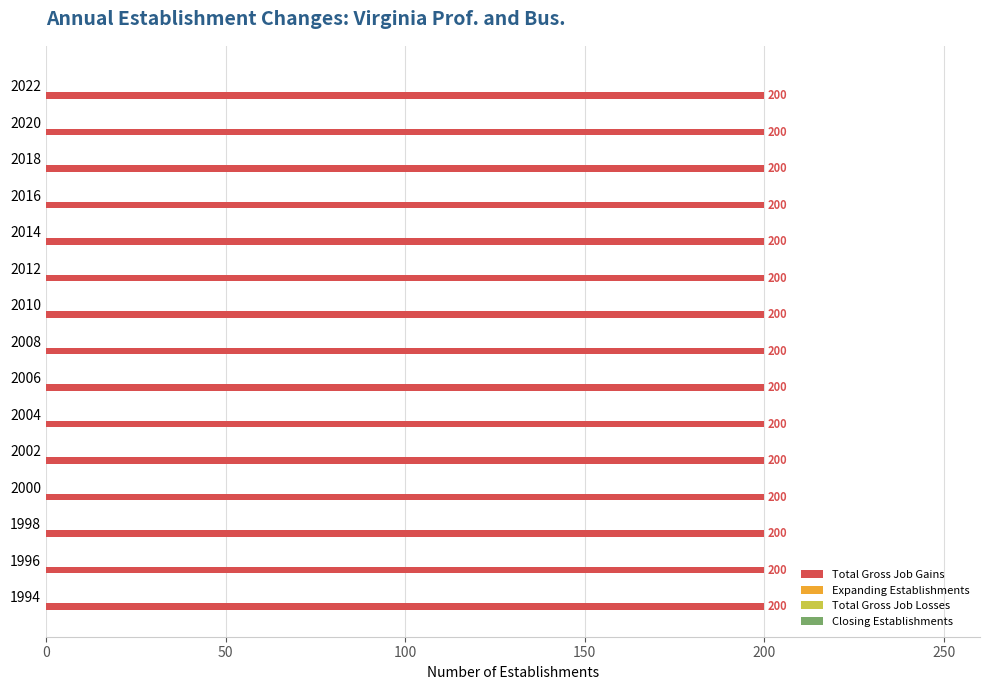

Between 2016 and 2012, which is larger?

2016